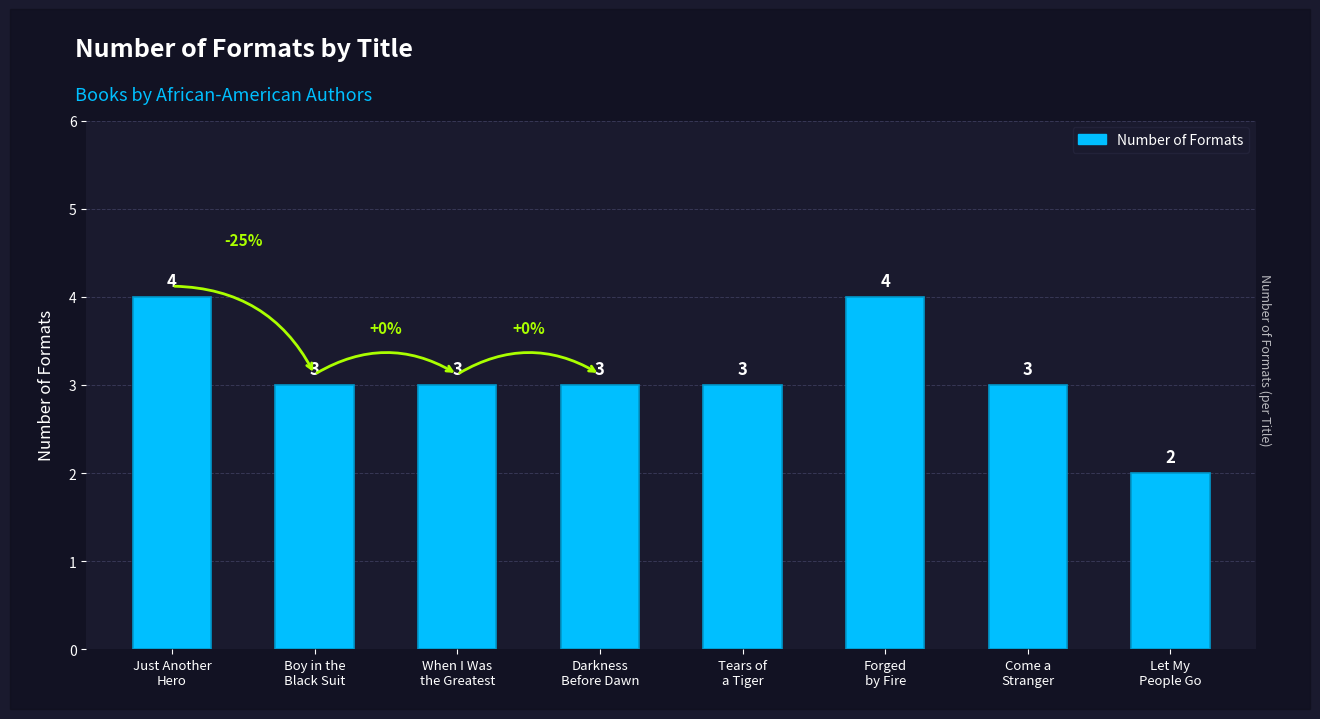

What is the label of the 6th bar from the right?

When I Was
the Greatest